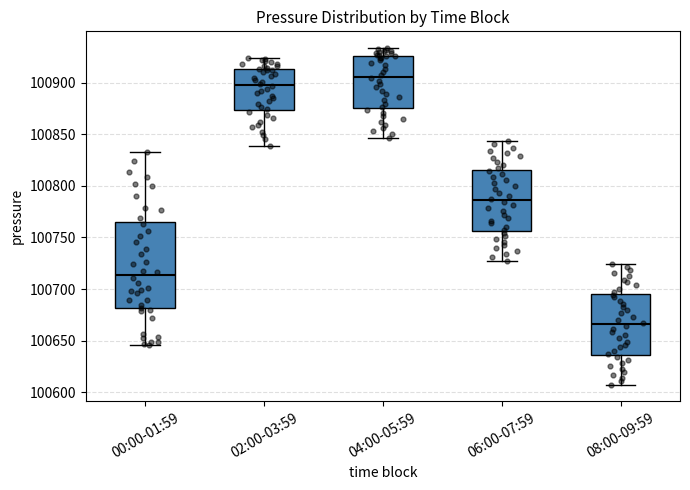

Which box is the tallest, from its lower edge to its upper edge?

00:00-01:59